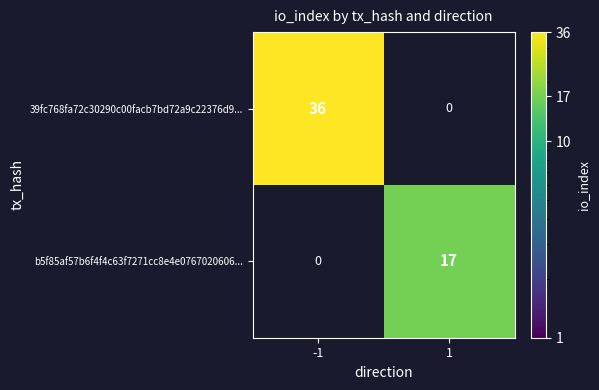

True or false: b5f85af57b6f4f4c63f7271cc8e4e0767020606... has a value of 17 at 1.

True